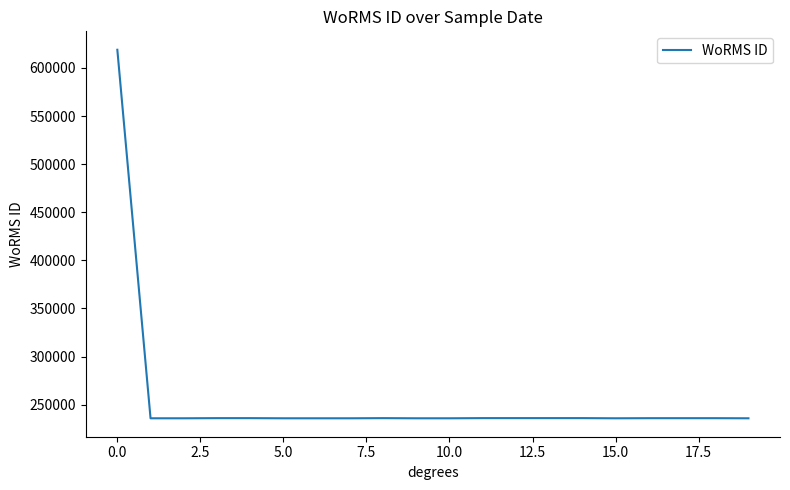

What is the maximum value shown in the chart?

618958